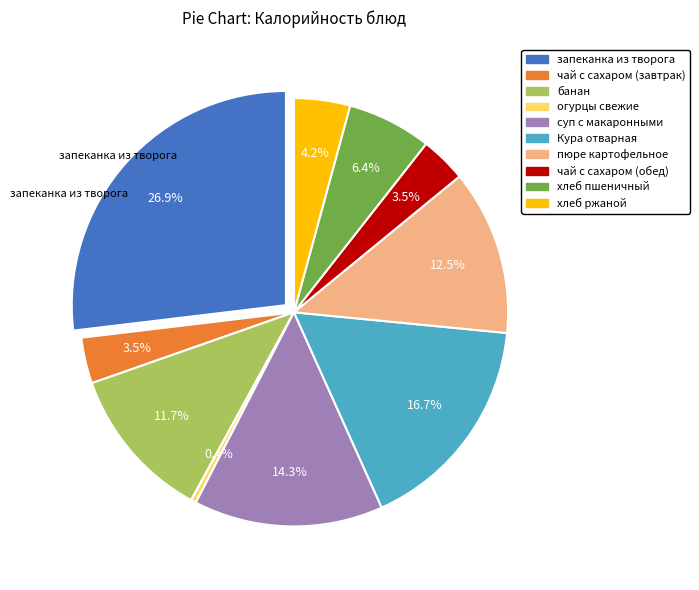

Rank the categories by value from highest to lowest.

запеканка из творога, Кура отварная, суп с макаронными, пюре картофельное, банан, хлеб пшеничный, хлеб ржаной, чай с сахаром (завтрак), чай с сахаром (обед), огурцы свежие